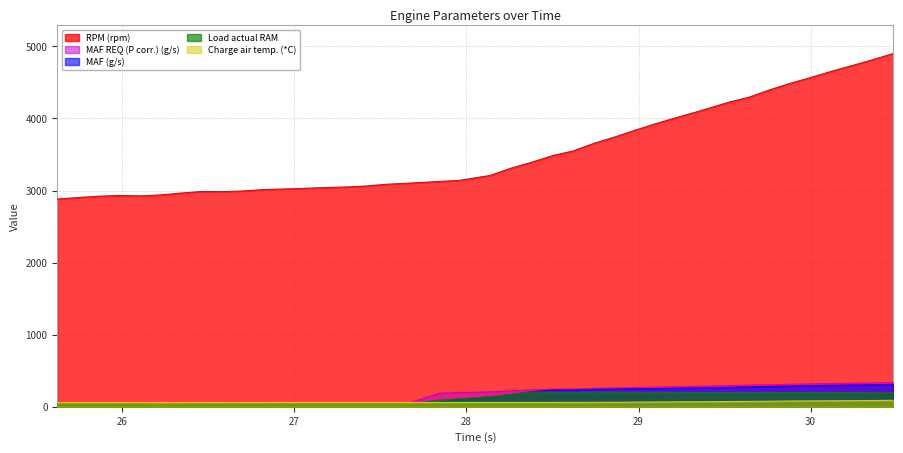

What is the maximum value shown in the chart?

4902.0